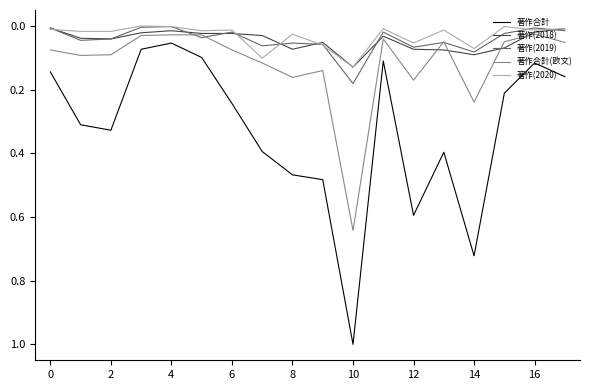

Which series has the largest range (max minus min)?

著作合計